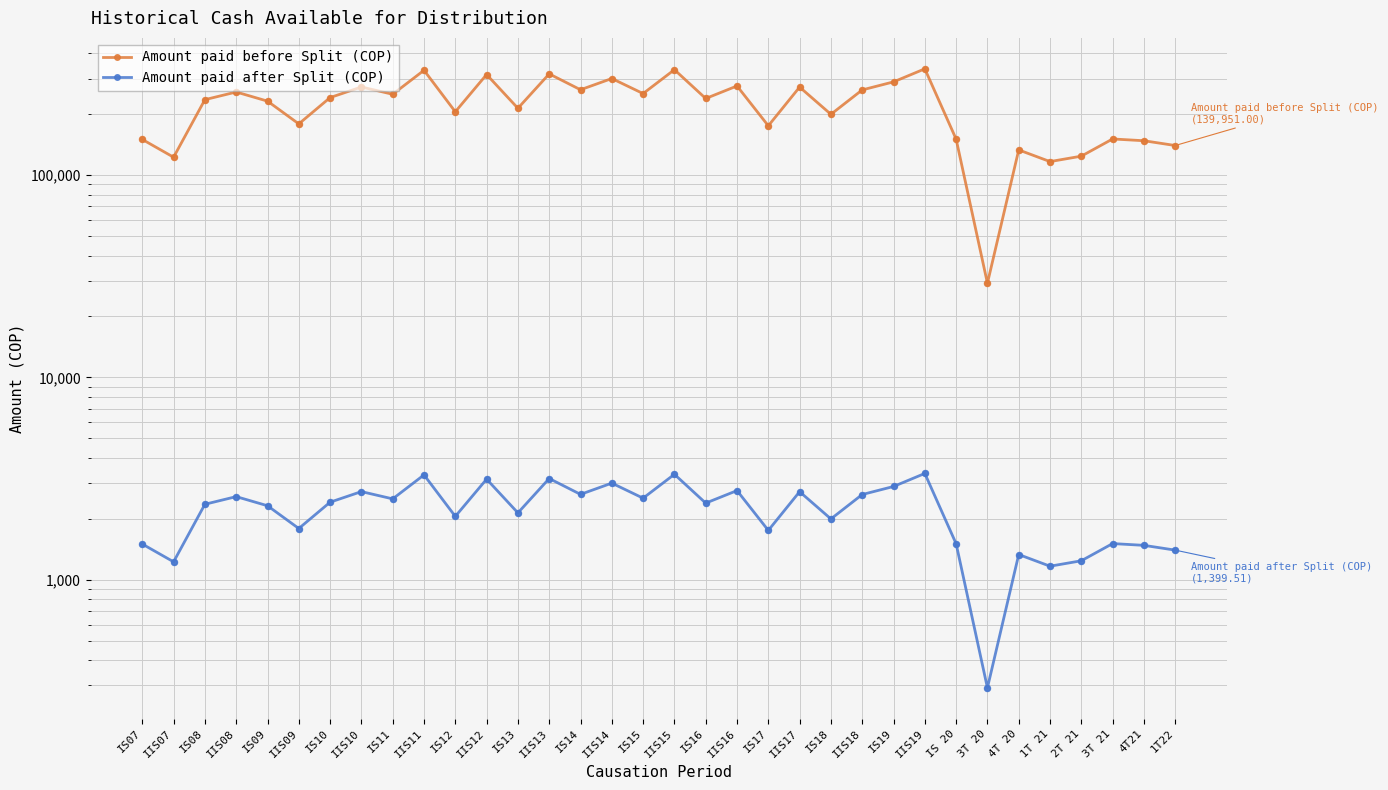

Which series contains the lowest Y value?

Amount paid after Split (COP)